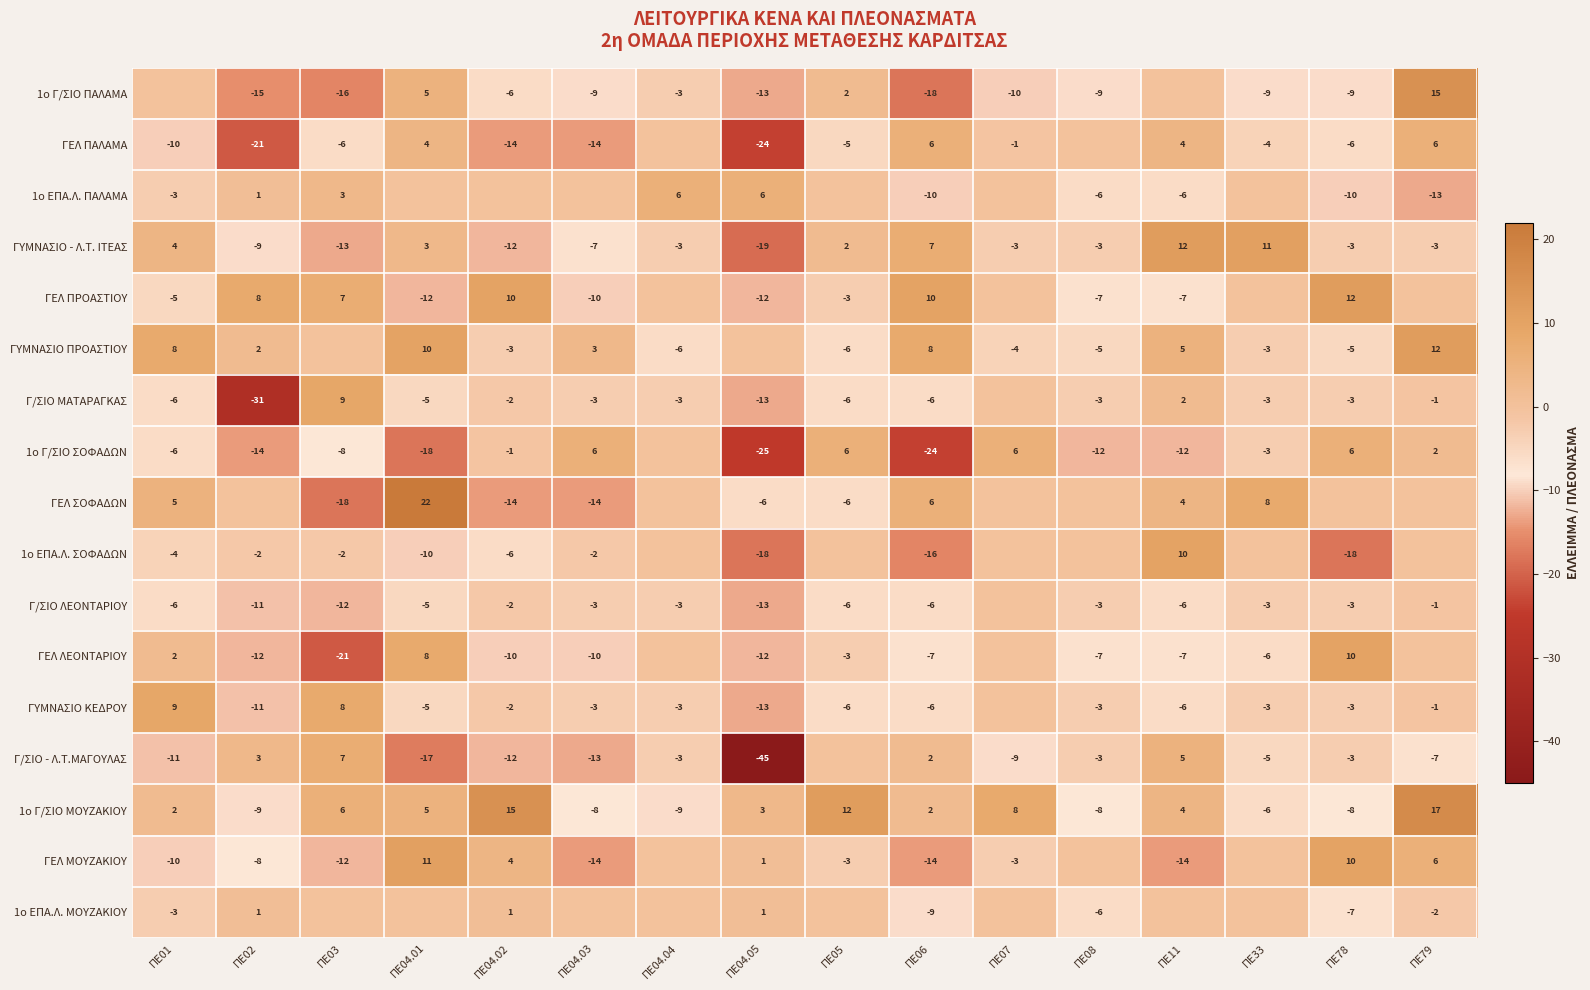

What is the difference between the 1ο Γ/ΣΙΟ ΠΑΛΑΜΑ values at ΠΕ04.04 and ΠΕ05?

5